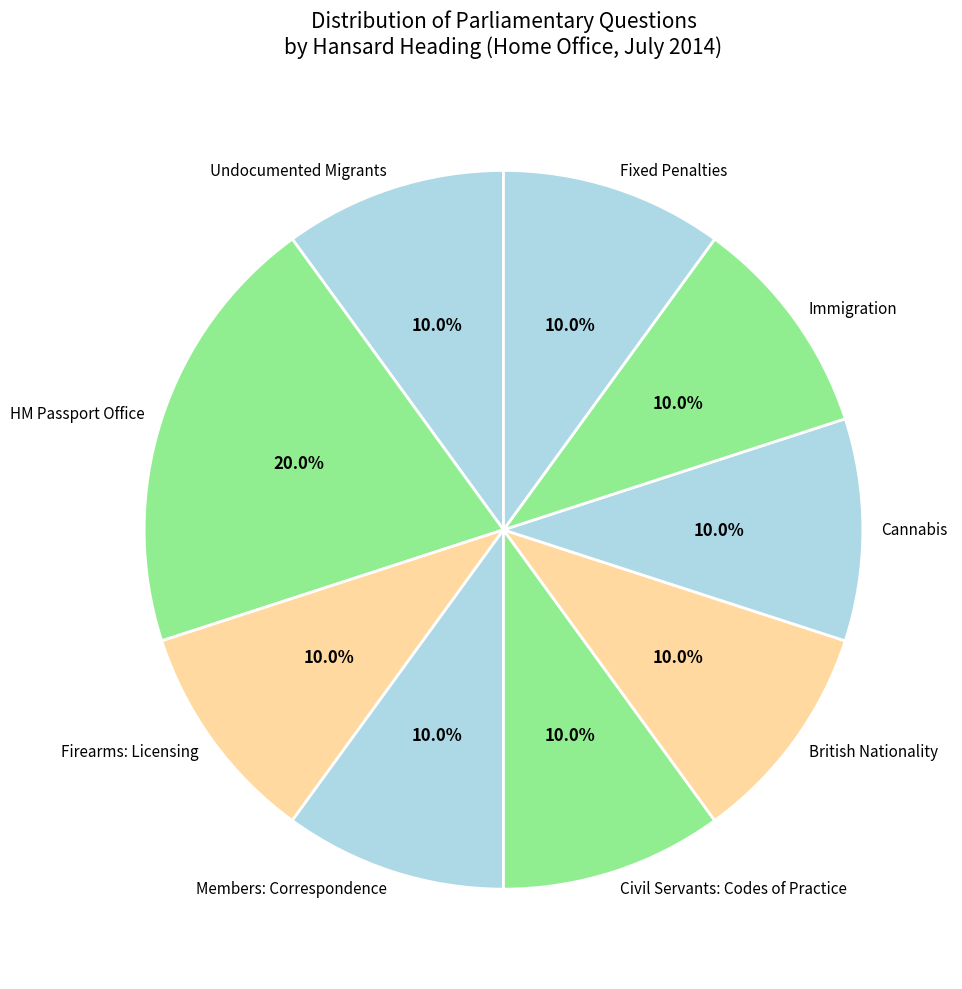

What percentage is NOT represented by Fixed Penalties?

90.0%